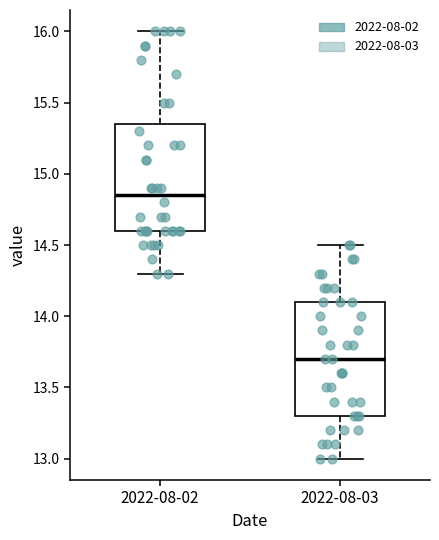

Reading left to right, transcribe this box plot: for each box, give where its median line is, the range the box spans, and where its two whiskers end, as read against the y-axis. The values are not printed on the chart, so give them approximately, as read against the axis.

2022-08-02: median 14.85, box 14.60 to 15.35, whiskers 14.30 to 16.00
2022-08-03: median 13.70, box 13.30 to 14.10, whiskers 13.00 to 14.50